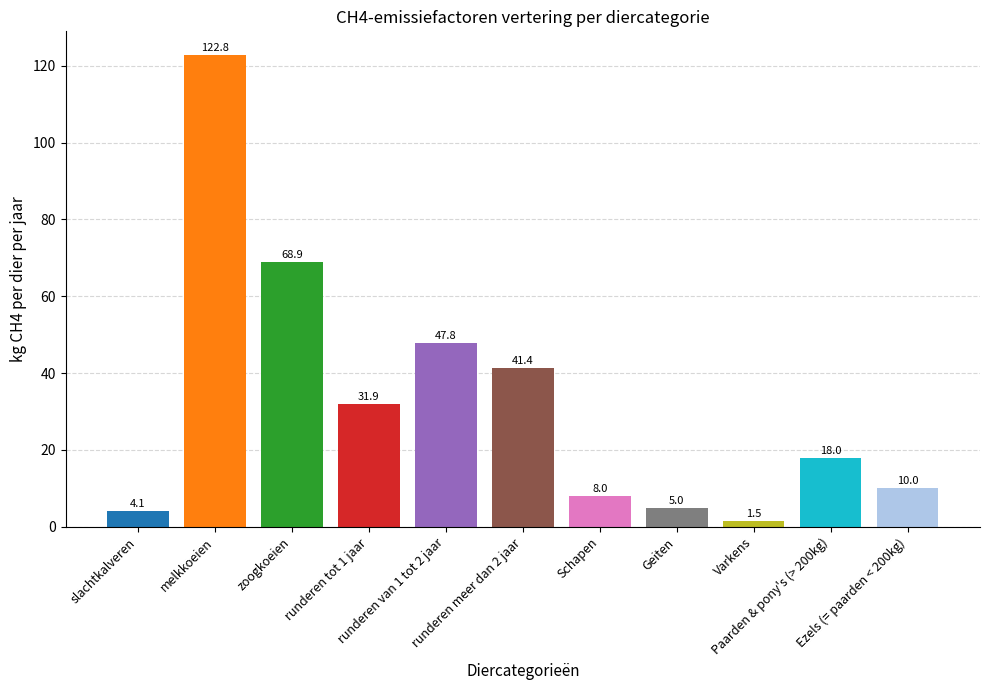

What is the change in value from melkkoeien to runderen meer dan 2 jaar?

-81.4